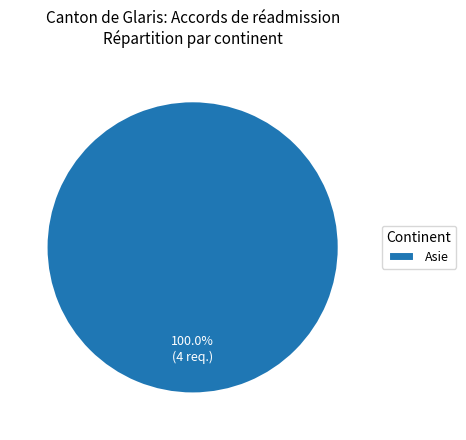

Rank the categories by value from highest to lowest.

Asie